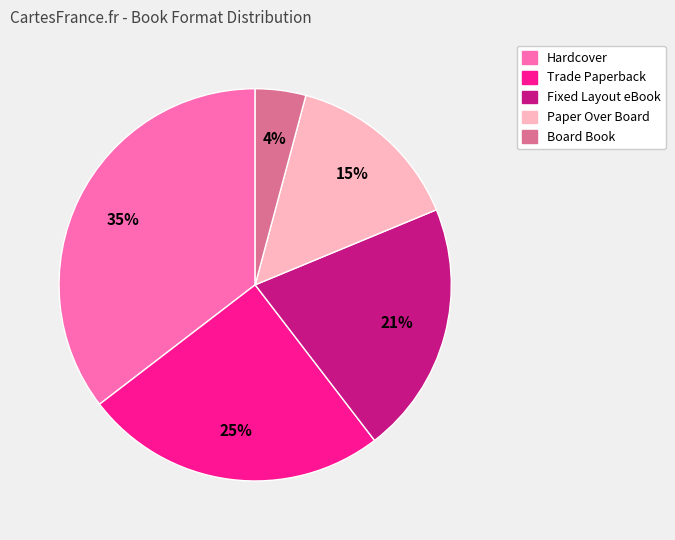

What is the ratio of the value at Paper Over Board to the value at Fixed Layout eBook?

0.7